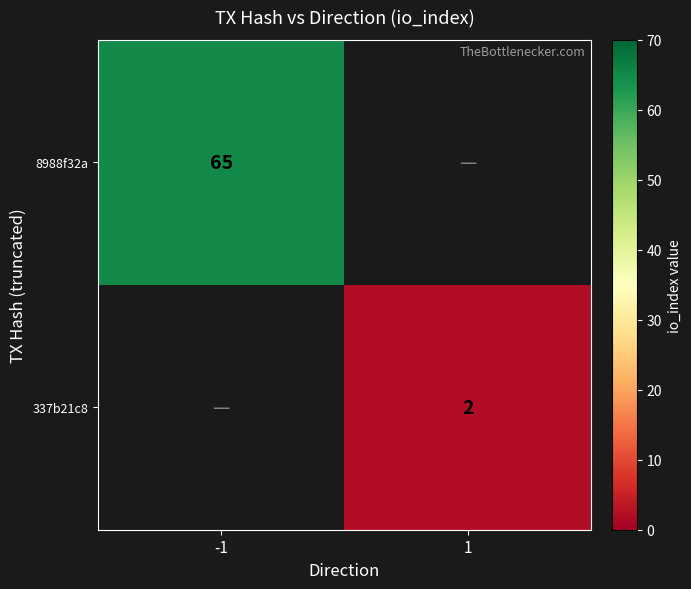

Is it true that 8988f32a equals 42 at -1?

False